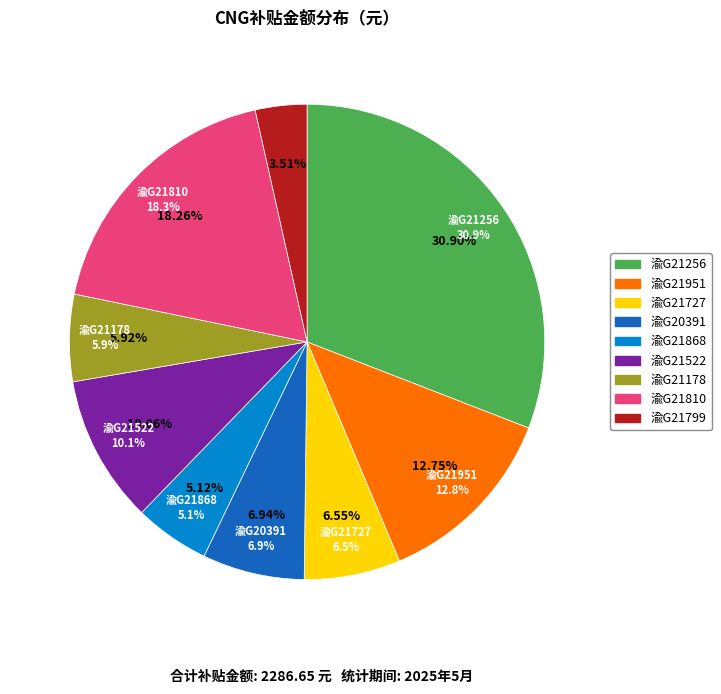

Do 渝G21256 and 渝G21868 together represent more than half of the pie?

No